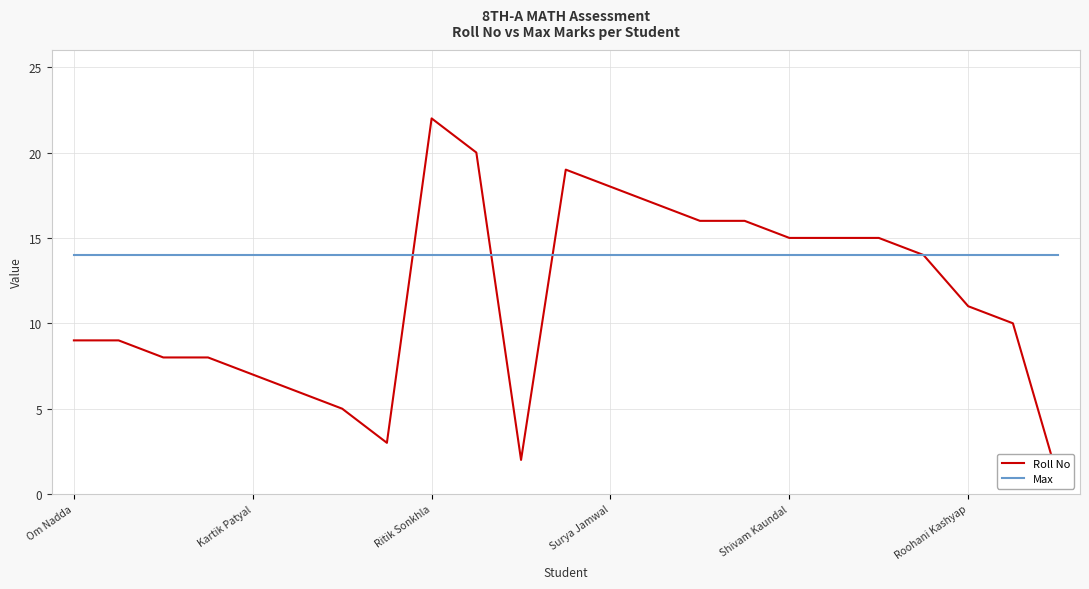

How many lines are shown in the chart?

2